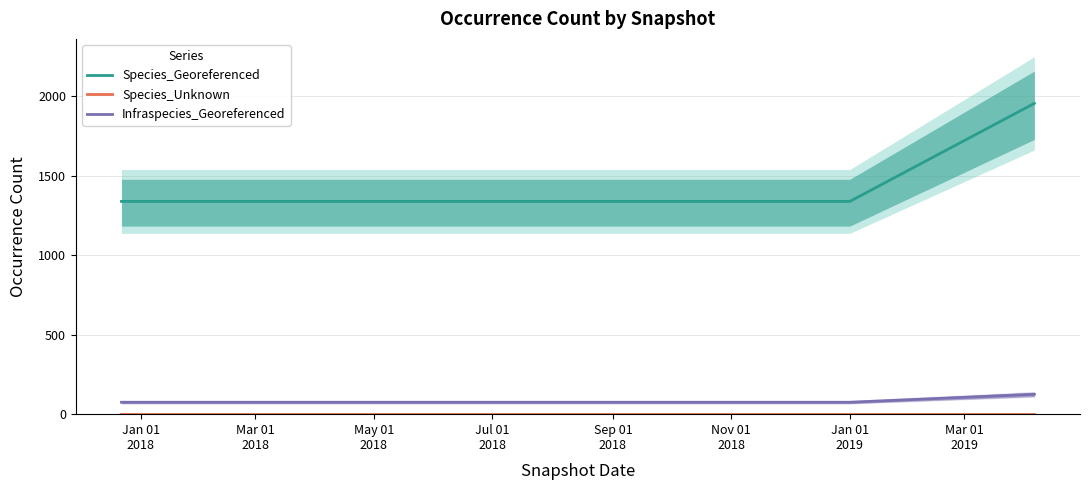

True or false: Species_Georeferenced and Infraspecies_Georeferenced intersect in this chart.

False